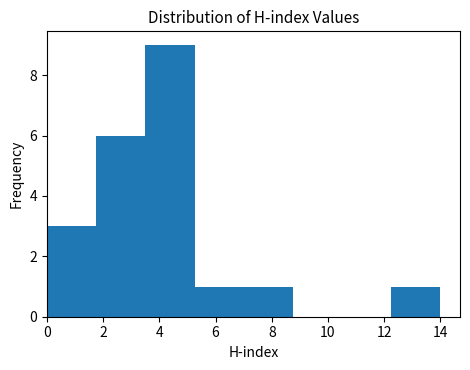

Reading left to right, transcribe this chart: for each bar, give the range it covers on the x-axis and its height. Neither the bar edges nor the heights are printed on the chart, so give them approximately, as read against the axes.

0.00 to 1.75: 3
1.75 to 3.50: 6
3.50 to 5.25: 9
5.25 to 7.00: 1
7.00 to 8.75: 1
8.75 to 10.50: 0
10.50 to 12.25: 0
12.25 to 14.00: 1